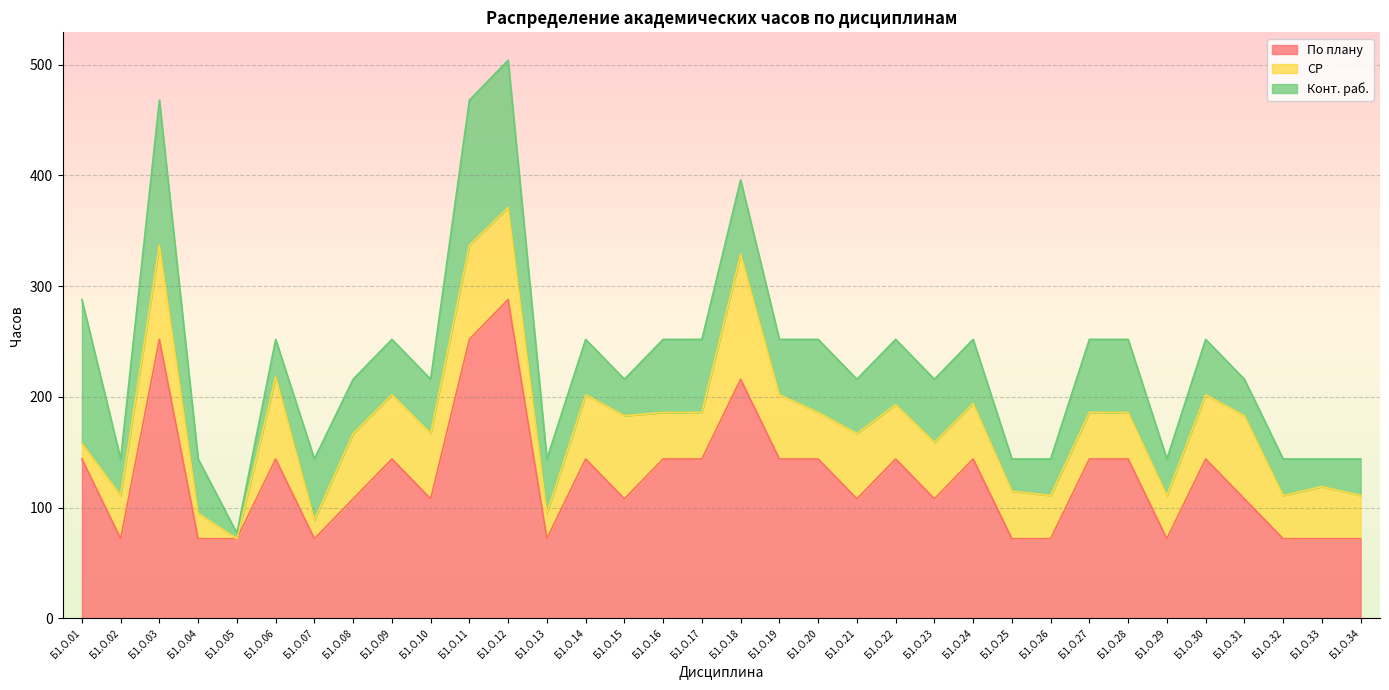

The value of По плану at Б1.О.03 is 392. True or false?

False